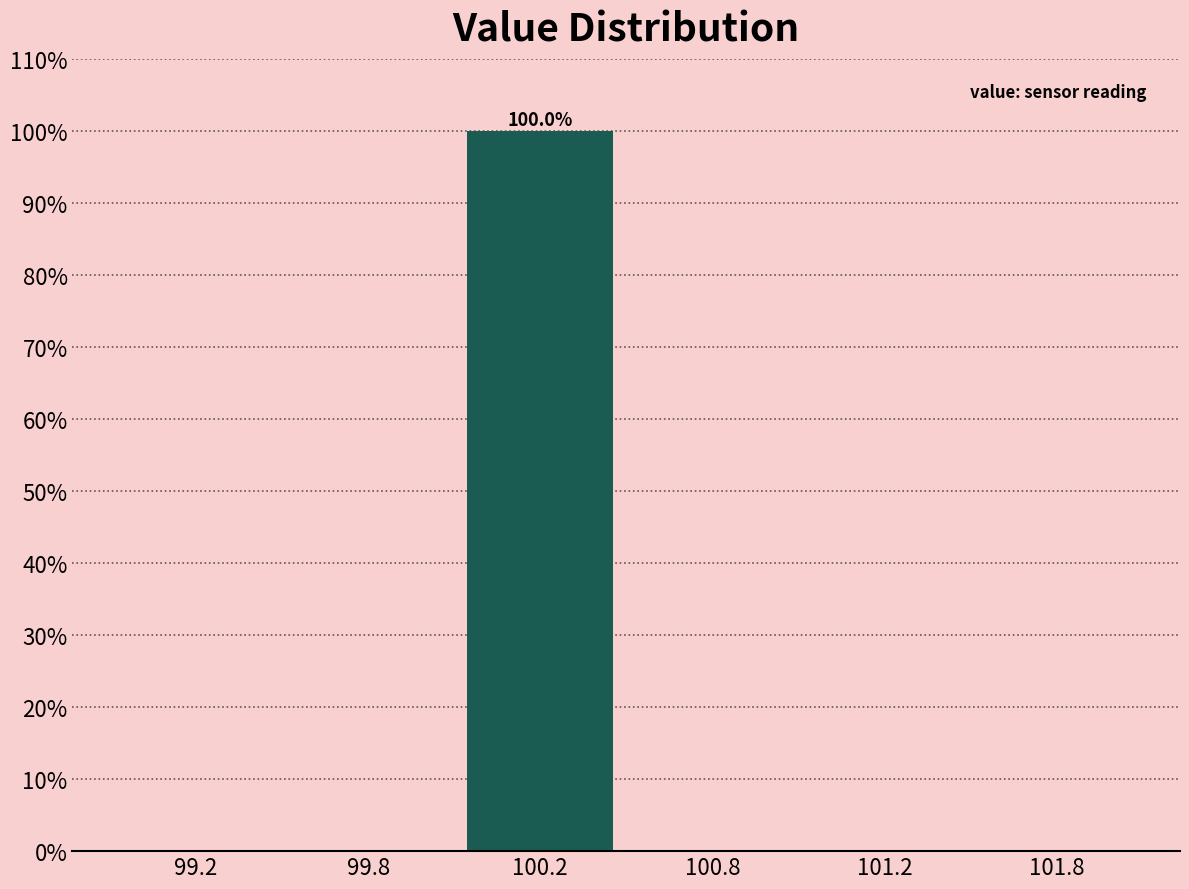

Reading left to right, transcribe all the data shown in this chart.

99.2=0	99.8=0	100.2=100	100.8=0	101.2=0	101.8=0